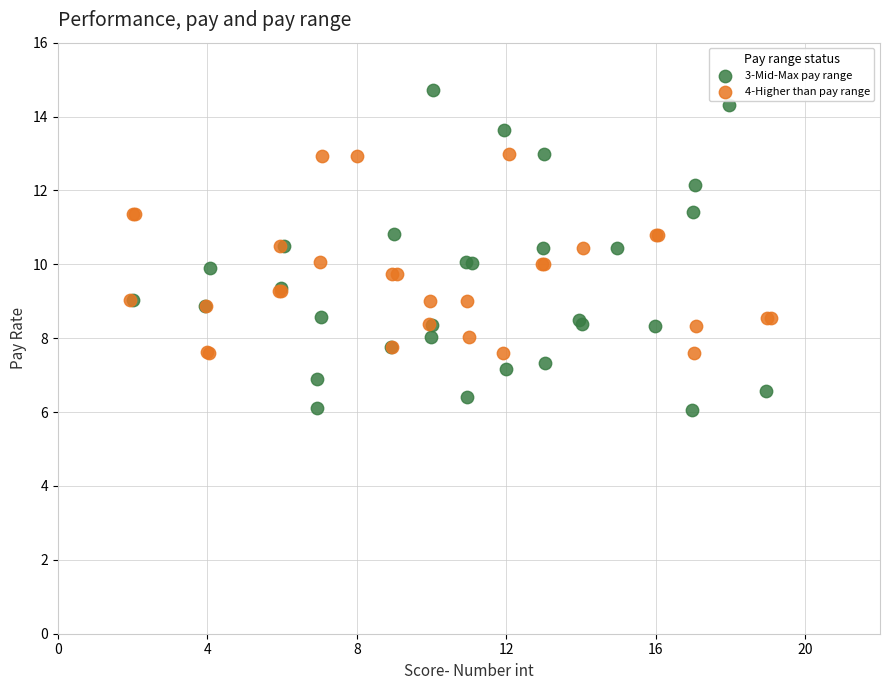

Which series contains the highest Y value?

3-Mid-Max pay range